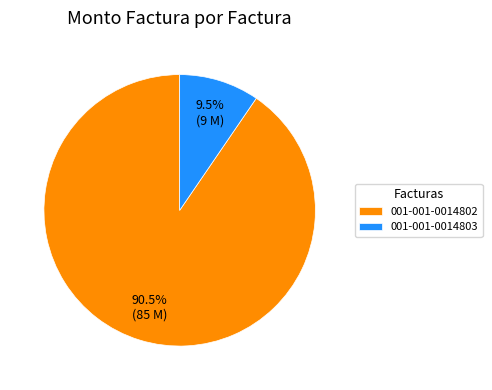

To the nearest percent, what is the difference between the largest and smallest slice percentages?

81%